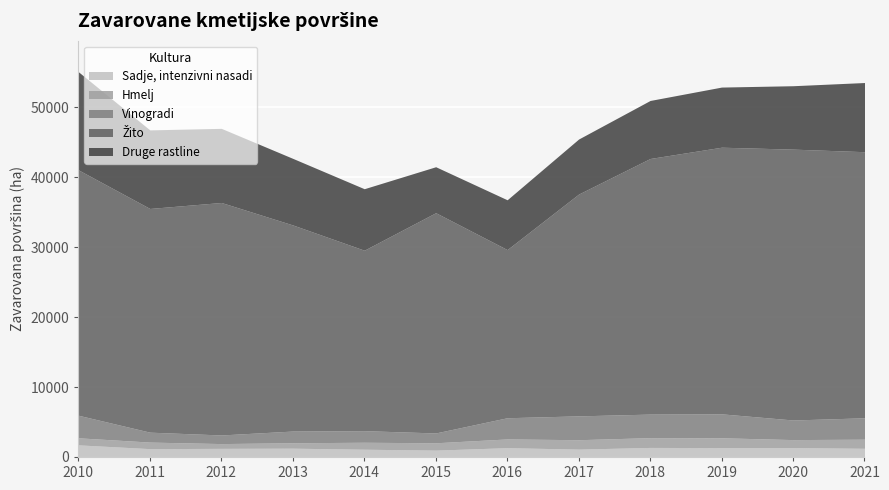

What is the difference between the second highest and minimum values in the Žito series?

14080